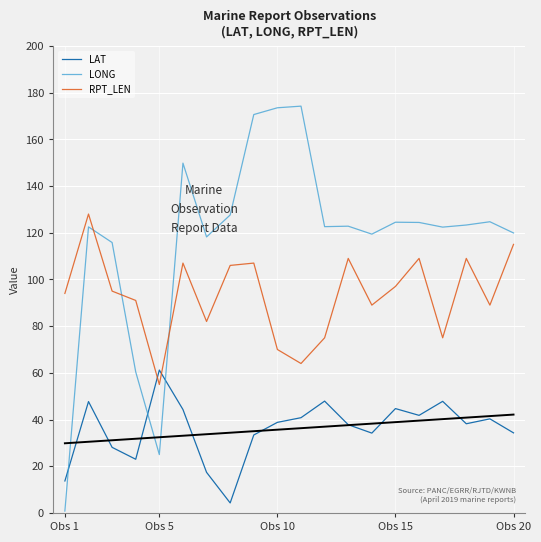

The value of LAT at Obs 10 is 18.7. True or false?

False